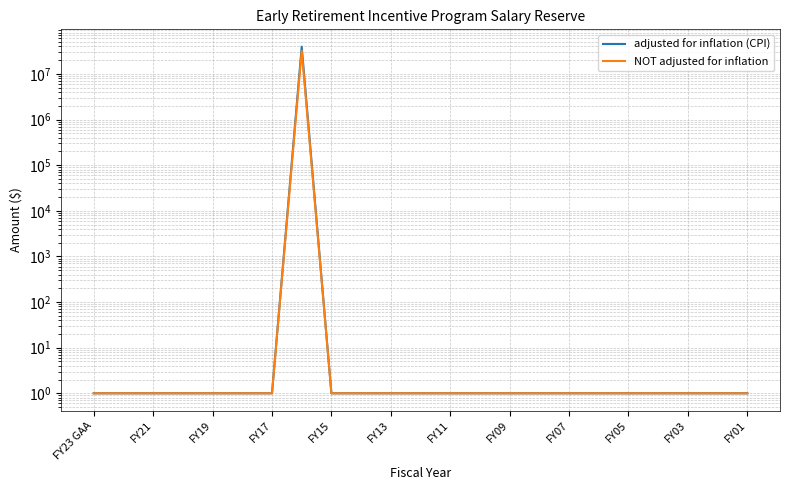

True or false: adjusted for inflation (CPI) and NOT adjusted for inflation intersect in this chart.

False